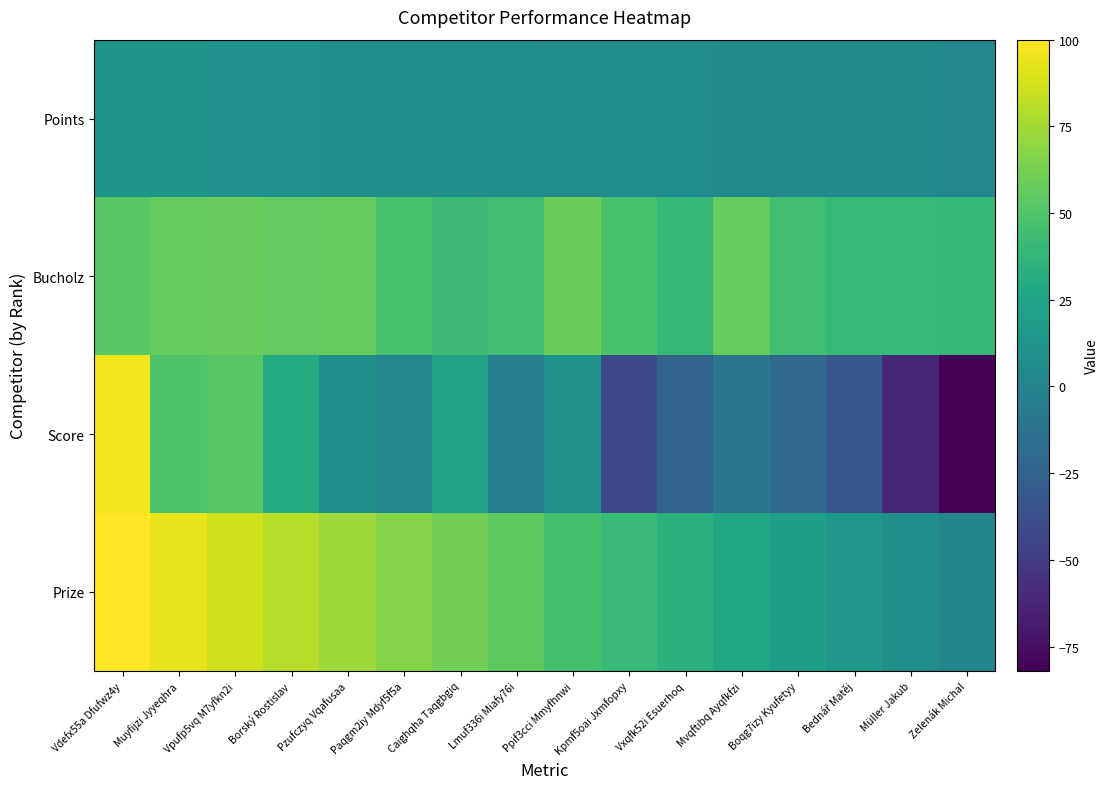

Reading right to left, what are all the values shown in this chart?

Points: Zelenák Michal=2.0	Müller Jakub=4.0	Bednář Matěj=4.0	Boqg7izy Kyufetyy=4.0	Mvqftibq Ayqfkfzi=5.0	Vxqfk52i Esuerhoq=6.0	Kpmf5oai Jxmfopxy=6.0	Ppif3cci Mmyfhnwi=6.0	Lmuf336i Miafy76i=7.0	Caighqha Taqgbgiq=8.0	Paqgm2iy Mdyf5f5a=8.0	Pzufczyq Vqafusaa=8.0	Borský Rostislav=10.0	Vpufp5vq M7yfkn2i=10.0	Muyfijzi Jyyeqhra=12.0	Vdefx55a Dfufwz4y=12.0
Bucholz: Zelenák Michal=39.0	Müller Jakub=40.0	Bednář Matěj=40.0	Boqg7izy Kyufetyy=45.0	Mvqftibq Ayqfkfzi=57.0	Vxqfk52i Esuerhoq=39.0	Kpmf5oai Jxmfopxy=48.0	Ppif3cci Mmyfhnwi=59.0	Lmuf336i Miafy76i=45.0	Caighqha Taqgbgiq=43.0	Paqgm2iy Mdyf5f5a=48.0	Pzufczyq Vqafusaa=57.0	Borský Rostislav=56.0	Vpufp5vq M7yfkn2i=58.0	Muyfijzi Jyyeqhra=57.0	Vdefx55a Dfufwz4y=53.0
Score: Zelenák Michal=-82.0	Müller Jakub=-61.0	Bednář Matěj=-32.0	Boqg7izy Kyufetyy=-19.0	Mvqftibq Ayqfkfzi=-10.0	Vxqfk52i Esuerhoq=-24.0	Kpmf5oai Jxmfopxy=-42.0	Ppif3cci Mmyfhnwi=11.0	Lmuf336i Miafy76i=-4.0	Caighqha Taqgbgiq=24.0	Paqgm2iy Mdyf5f5a=2.0	Pzufczyq Vqafusaa=8.0	Borský Rostislav=30.0	Vpufp5vq M7yfkn2i=53.0	Muyfijzi Jyyeqhra=50.0	Vdefx55a Dfufwz4y=96.0
Prize: Zelenák Michal=1.0	Müller Jakub=7.6	Bednář Matěj=14.2	Boqg7izy Kyufetyy=20.8	Mvqftibq Ayqfkfzi=27.4	Vxqfk52i Esuerhoq=34.0	Kpmf5oai Jxmfopxy=40.6	Ppif3cci Mmyfhnwi=47.2	Lmuf336i Miafy76i=53.8	Caighqha Taqgbgiq=60.4	Paqgm2iy Mdyf5f5a=67.0	Pzufczyq Vqafusaa=73.6	Borský Rostislav=80.2	Vpufp5vq M7yfkn2i=86.8	Muyfijzi Jyyeqhra=93.4	Vdefx55a Dfufwz4y=100.0